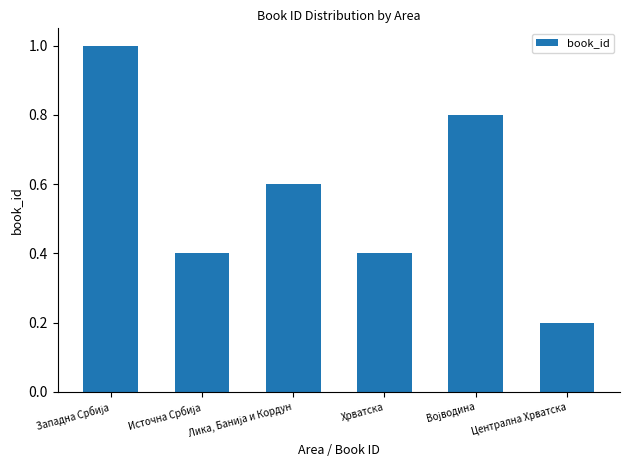

At which label is the value closest to 0?

Централна Хрватска